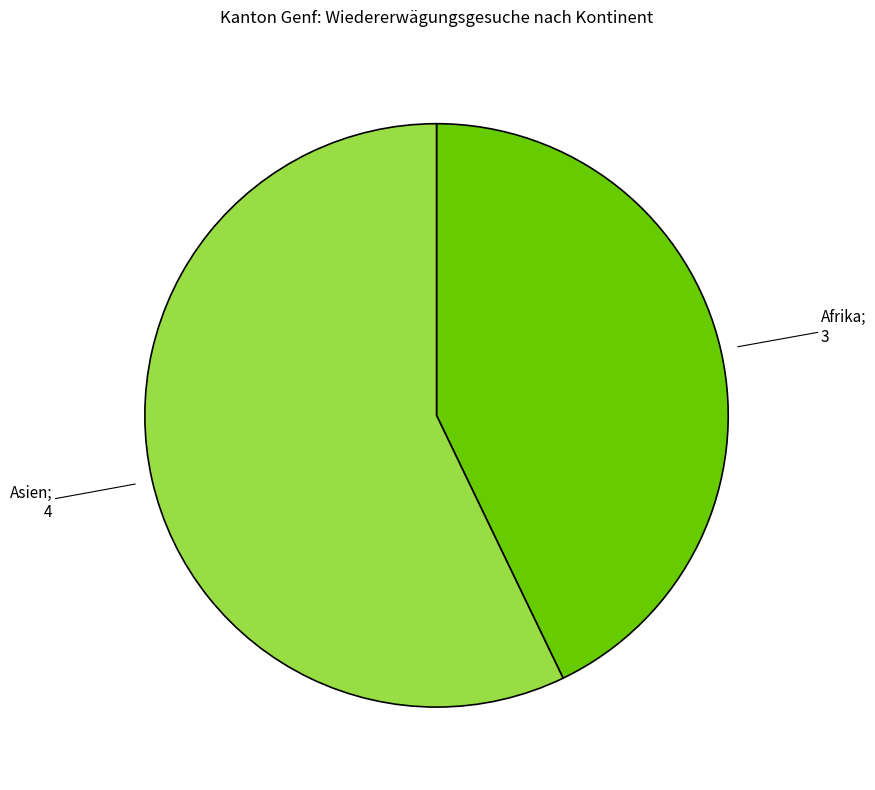

Does any single category account for the majority?

Yes